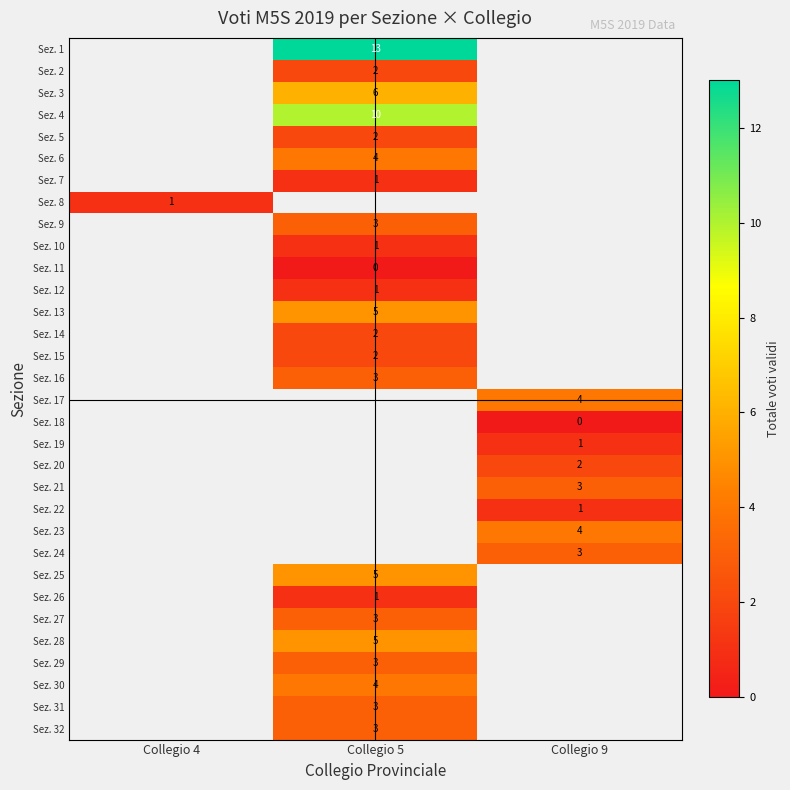

The Sez. 20 series shows 2 at Collegio 9. True or false?

True